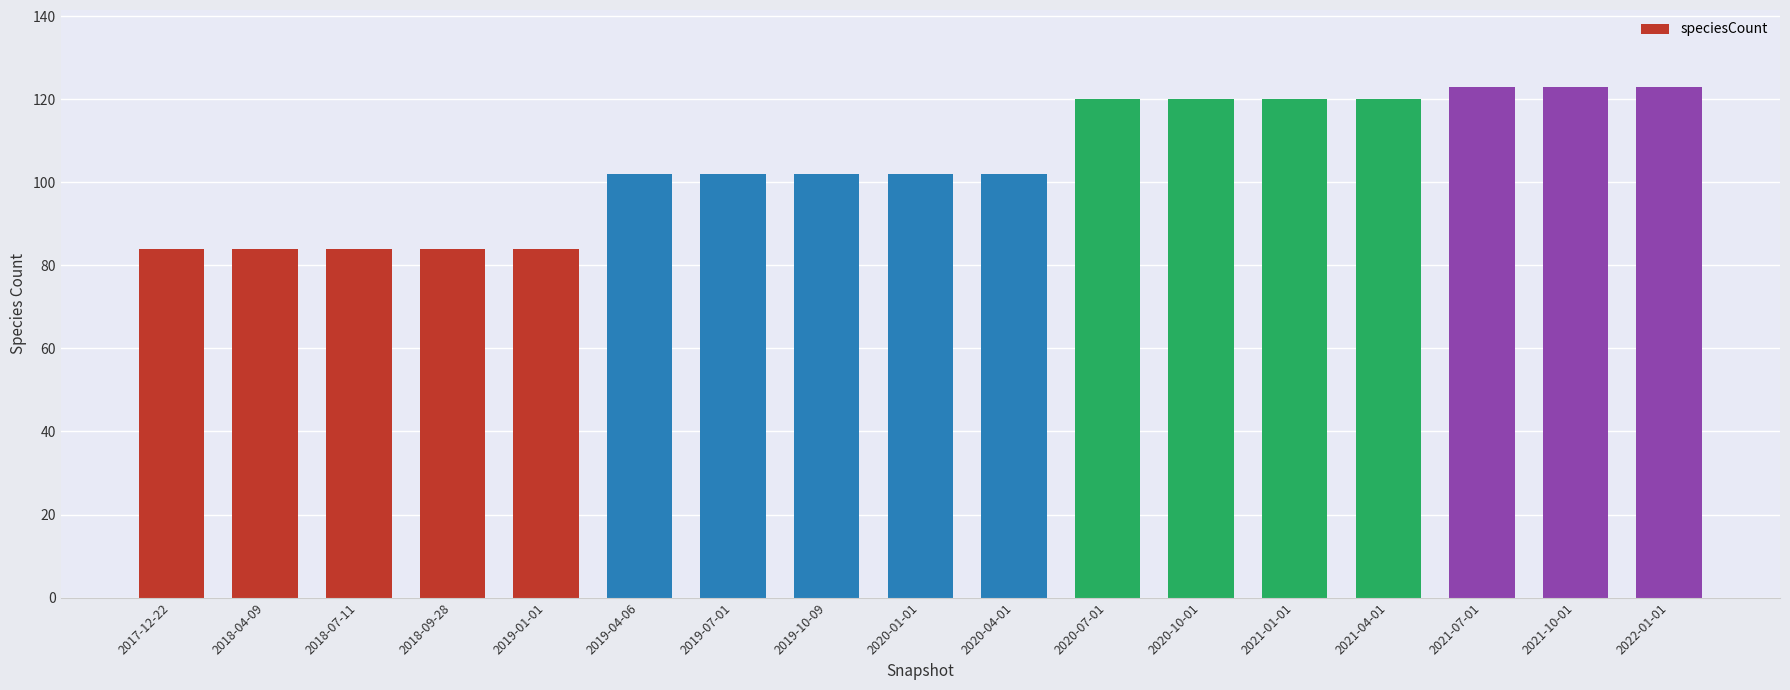

Are the bars horizontal?

No